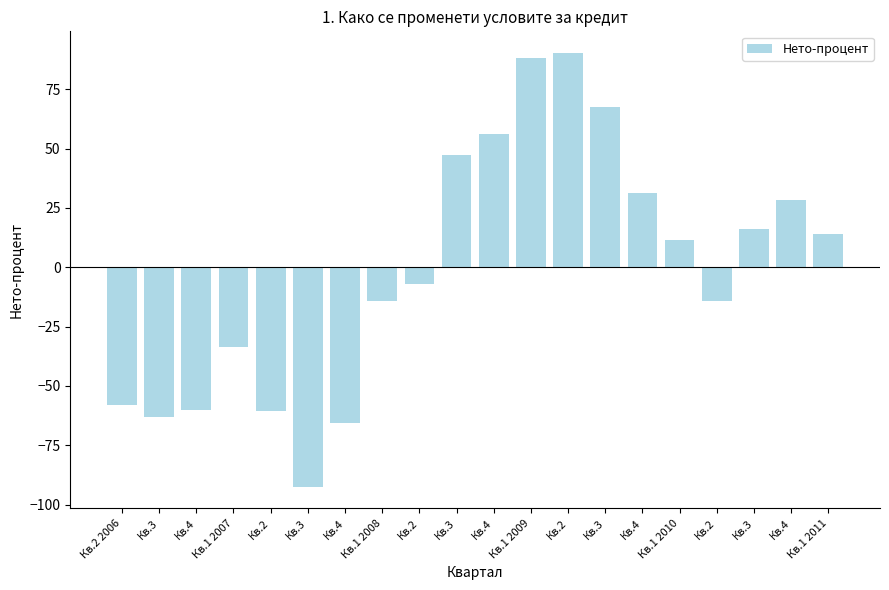

How many values are below zero?

10